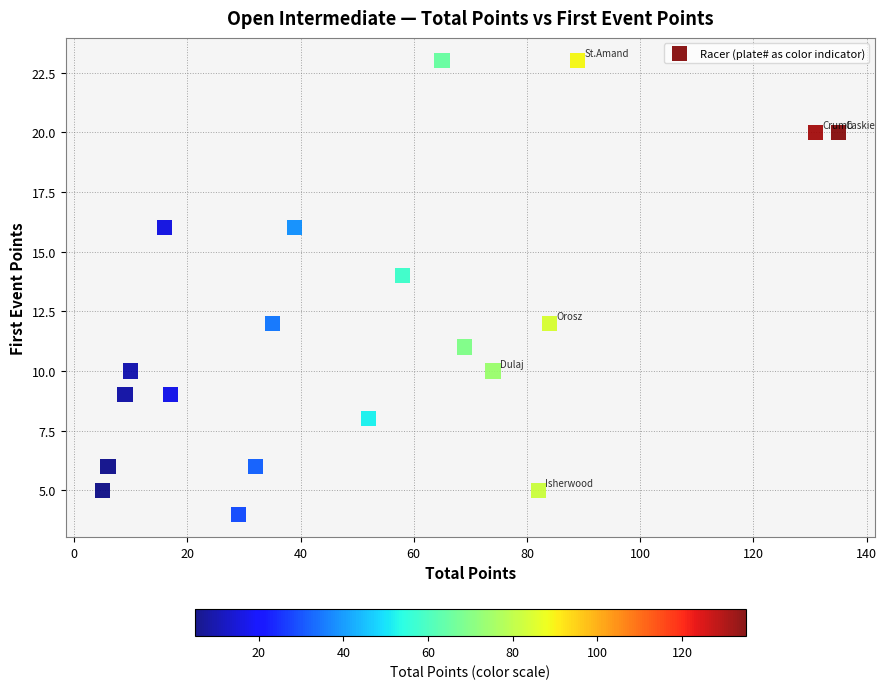

What is the range of X values (max minus min)?

130